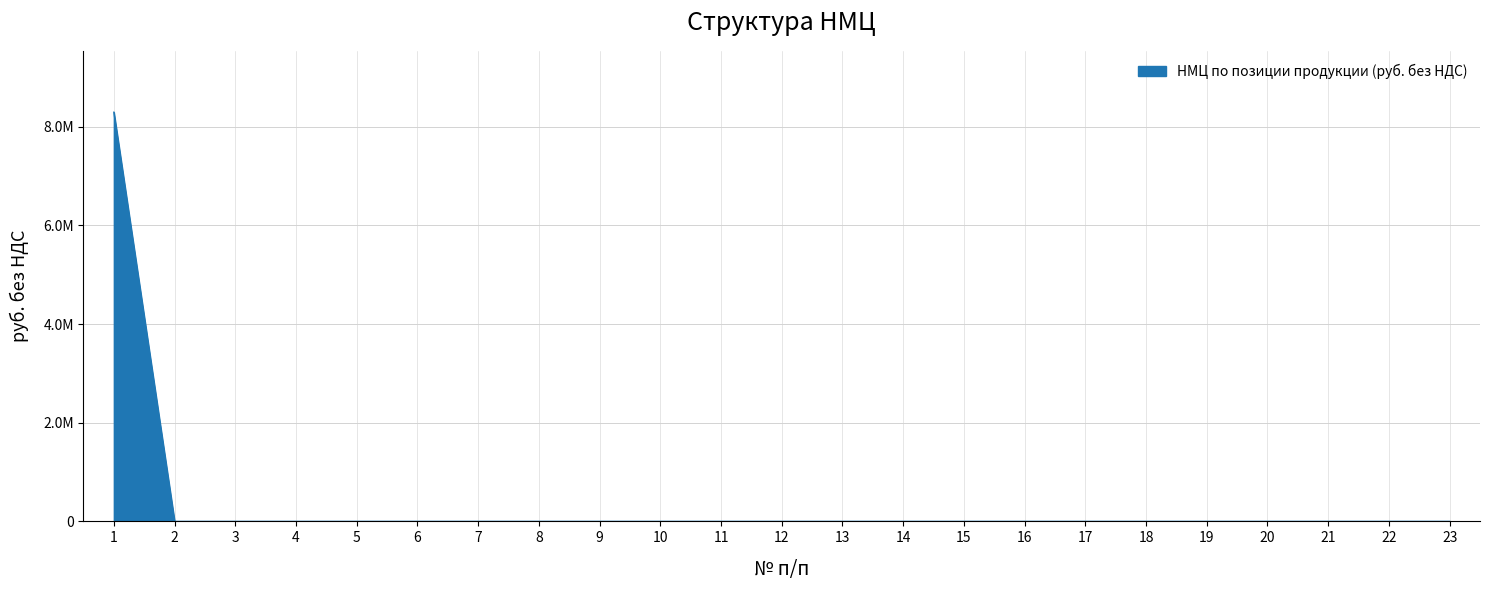

Does the chart display data point markers on the line(s)?

No